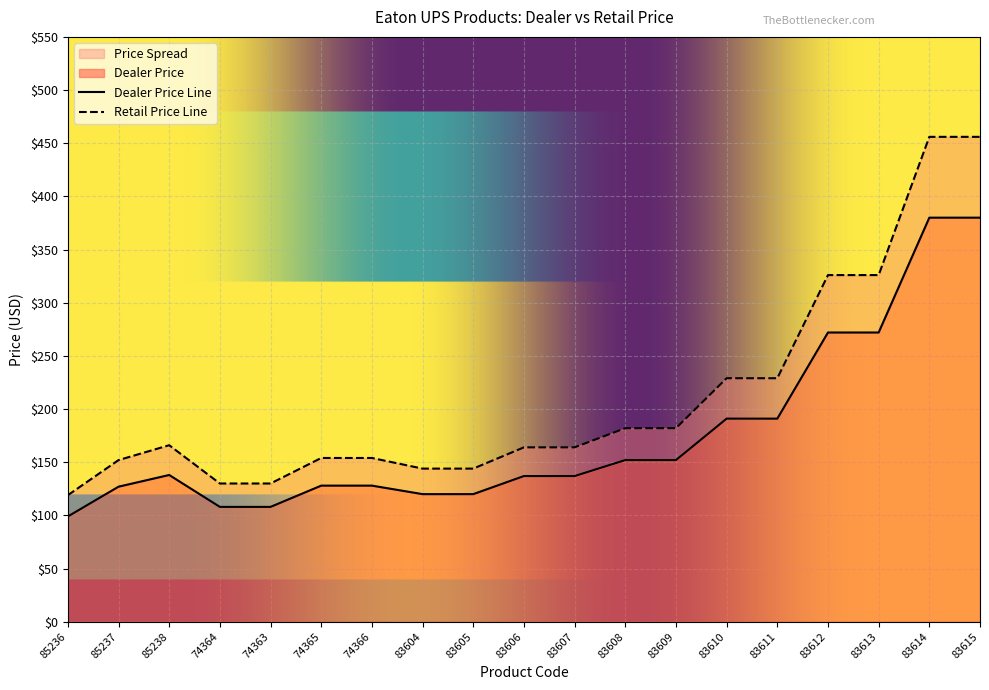

At how many categories does at least one series exceed 352?

2